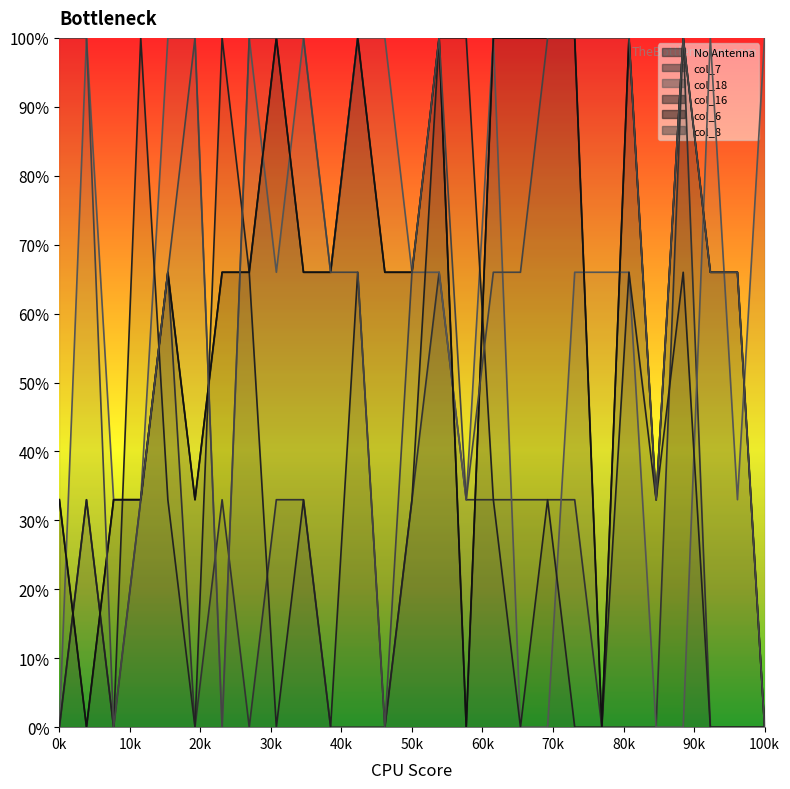

What position from the left is 10k?

2